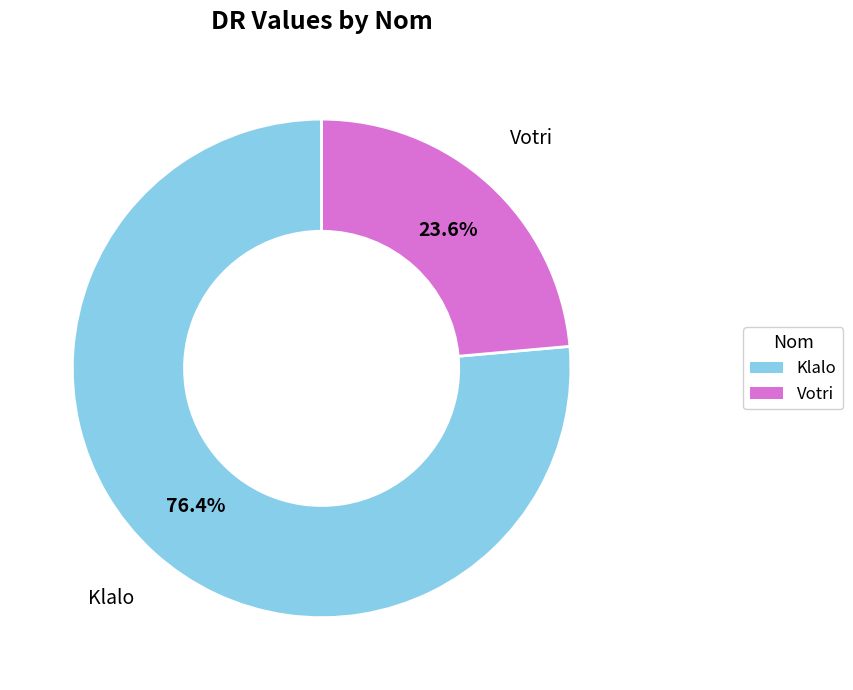

True or false: Votri accounts for 24% of the total.

True